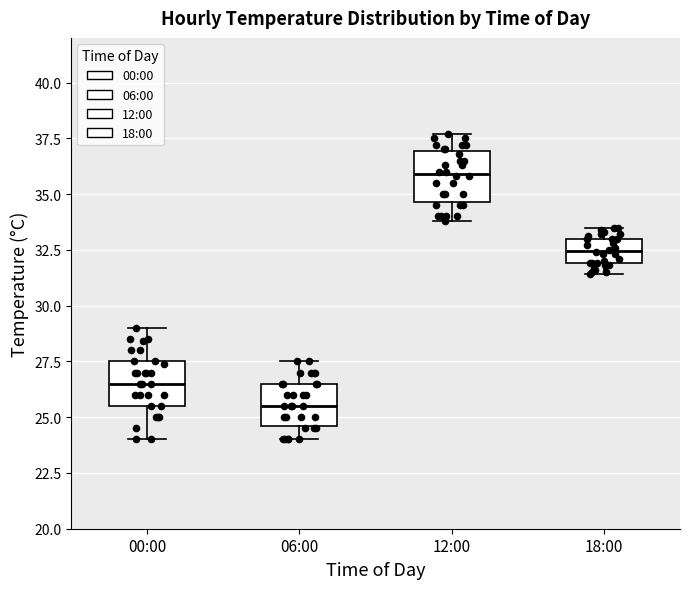

Where does the median line of the box for 12:00 sit on the y-axis? The values are not printed on the chart, so give them approximately, as read against the axis.

36.0